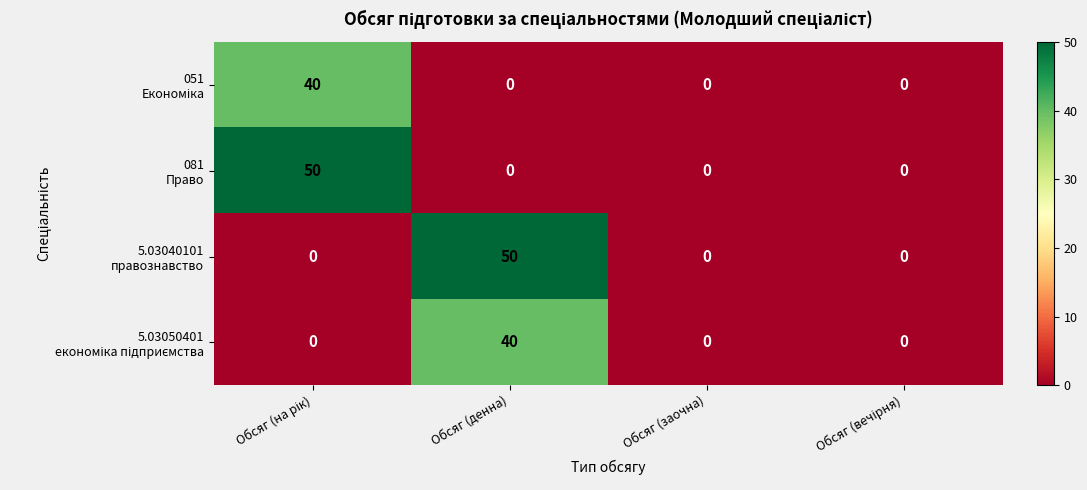

What is the maximum value shown in the chart?

50